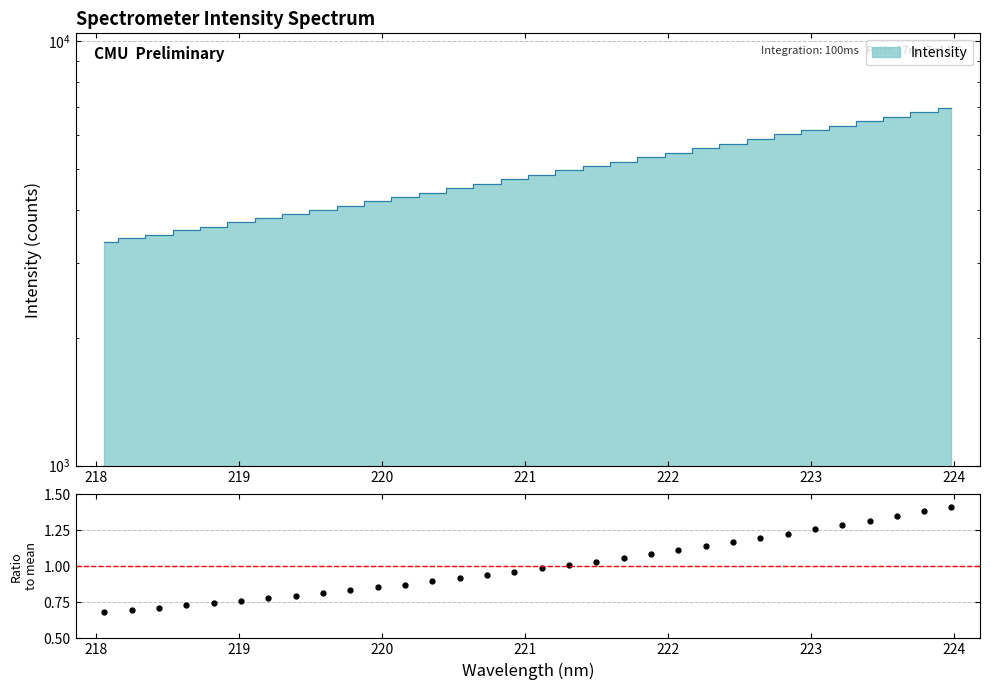

What is the difference between the maximum and minimum values?

0.7